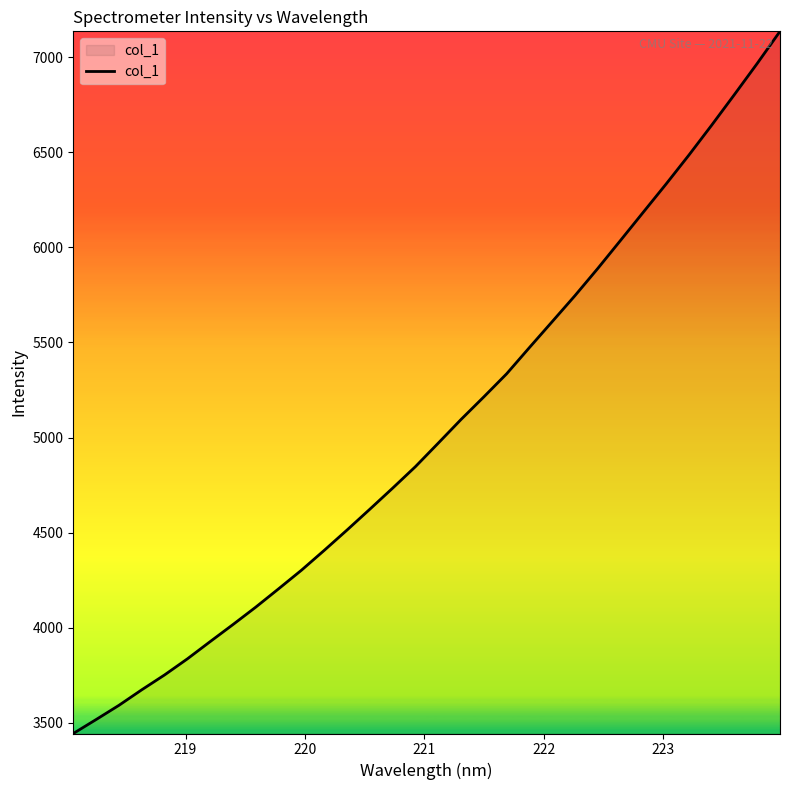

Reading right to left, extract all data points from this chart.

7136.3	6967.5	6804.1	6642.9	6485.6	6333.6	6185.5	6037.1	5889.3	5746.6	5609.7	5473.3	5335.3	5214.0	5095.1	4970.7	4847.2	4734.0	4623.2	4513.7	4406.7	4302.2	4204.6	4108.3	4016.6	3926.8	3836.0	3751.4	3673.2	3591.5	3516.7	3443.4